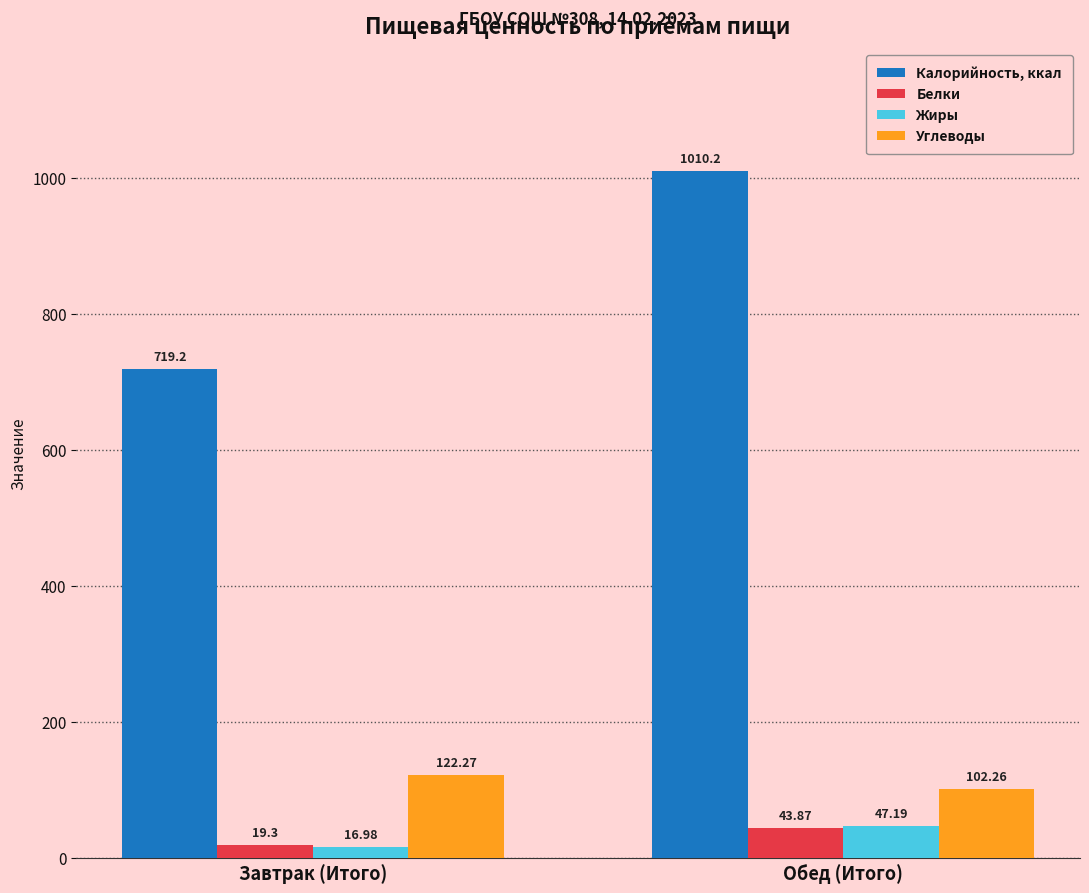

Which label corresponds to the largest value in the chart?

Обед (Итого)